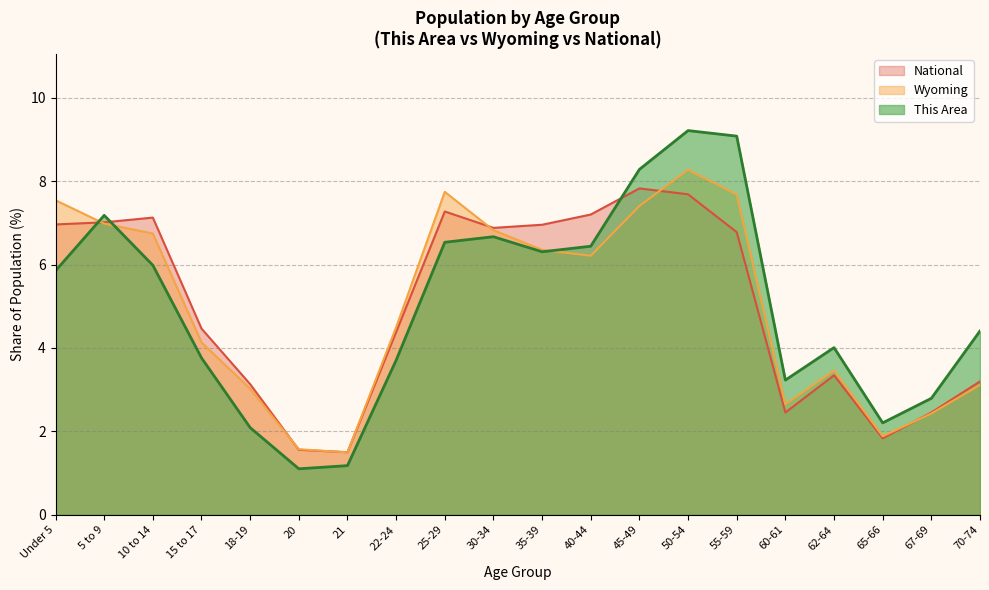

How many lines are shown in the chart?

3